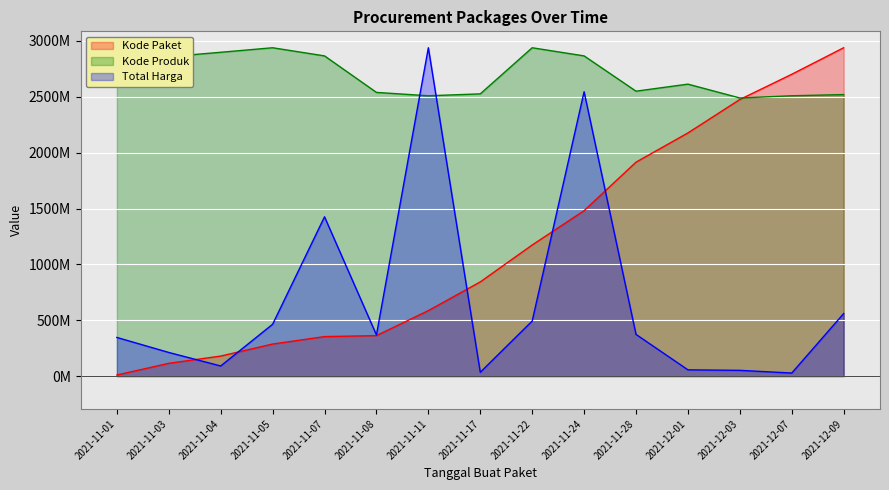

Reading right to left, list all the values displayed in this chart.

Total Harga: 2021-12-09=559971000.0	2021-12-07=27412000.0	2021-12-03=51601000.0	2021-12-01=56152800.0	2021-11-28=373404000.0	2021-11-24=2545327100.0	2021-11-22=493000000.0	2021-11-17=34292000.0	2021-11-11=2939033240.0	2021-11-08=368565800.0	2021-11-07=1425867900.0	2021-11-05=464002100.0	2021-11-04=90672075.0	2021-11-03=211661270.0	2021-11-01=346053600.0
Kode Paket: 2021-12-09=2939033240.0	2021-12-07=2701479761.9	2021-12-03=2475865968.4	2021-12-01=2176490989.7	2021-11-28=1914995080.7	2021-11-24=1480962321.2	2021-11-22=1173494422.4	2021-11-17=843177162.5	2021-11-11=586284758.6	2021-11-08=362352610.8	2021-11-07=353629073.7	2021-11-05=286972841.6	2021-11-04=179305474.6	2021-11-03=114541093.9	2021-11-01=9753545.2
Kode Produk: 2021-12-09=2519890434.0	2021-12-07=2509273836.5	2021-12-03=2489470245.2	2021-12-01=2613340867.1	2021-11-28=2550329967.9	2021-11-24=2866098298.3	2021-11-22=2939025502.0	2021-11-17=2526185333.5	2021-11-11=2509273836.5	2021-11-08=2539399979.6	2021-11-07=2866098298.3	2021-11-05=2939033240.0	2021-11-04=2898520706.2	2021-11-03=2859054743.0	2021-11-01=2862445941.2